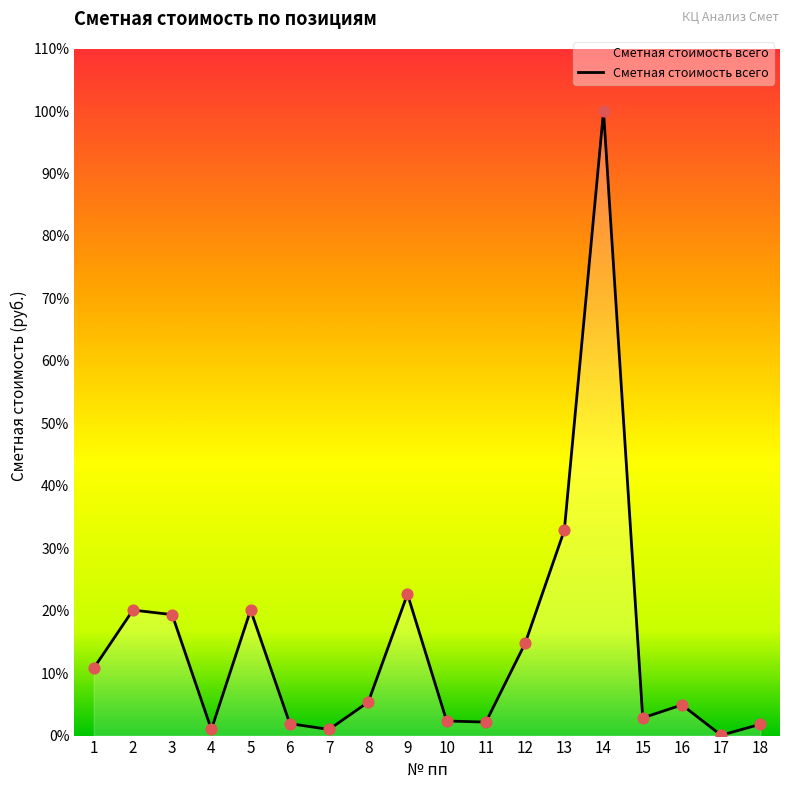

What is the ratio of the value at 14 to the value at 10?

42.8